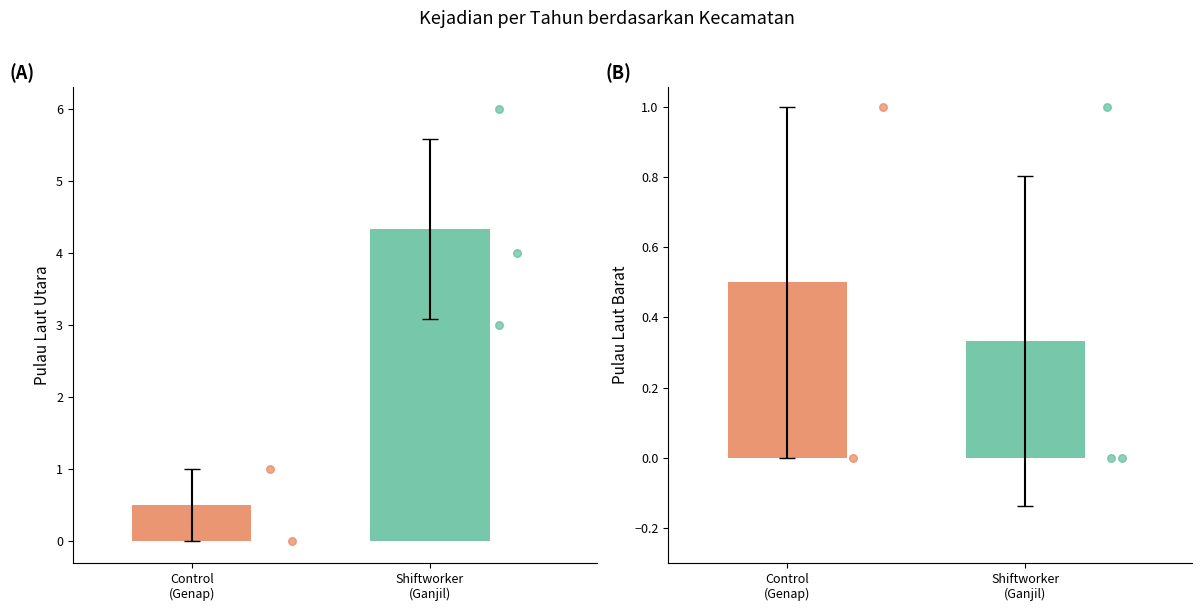

Which series reaches the maximum Y coordinate?

Pulau Laut Utara